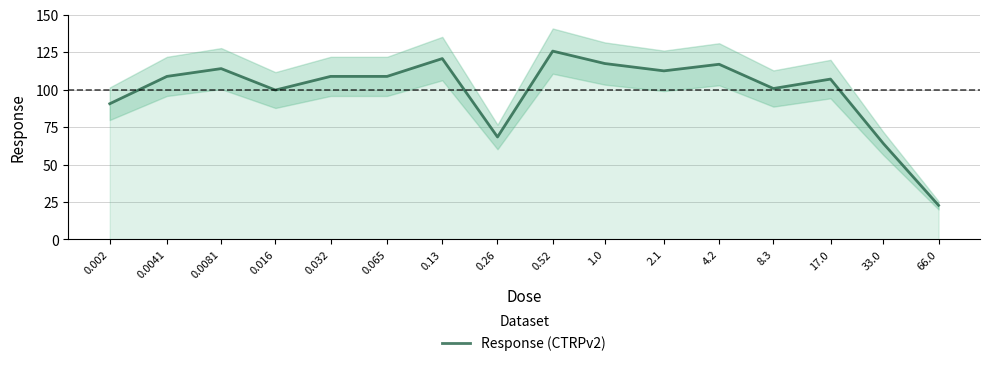

What is the difference between the maximum and second lowest values?

61.7